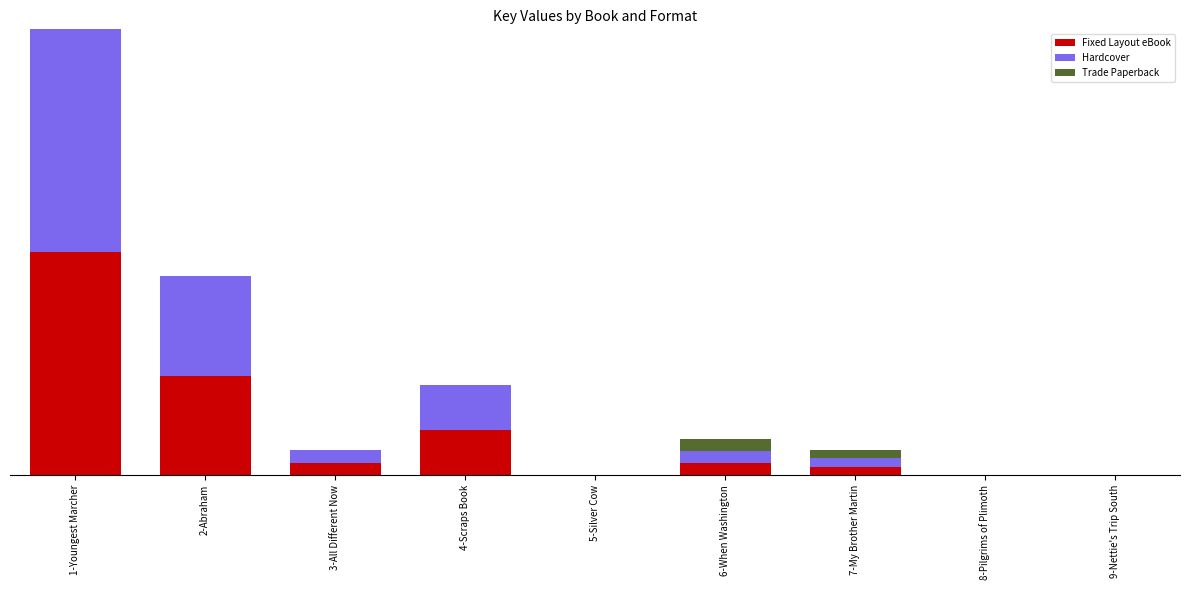

Are the bars horizontal?

No